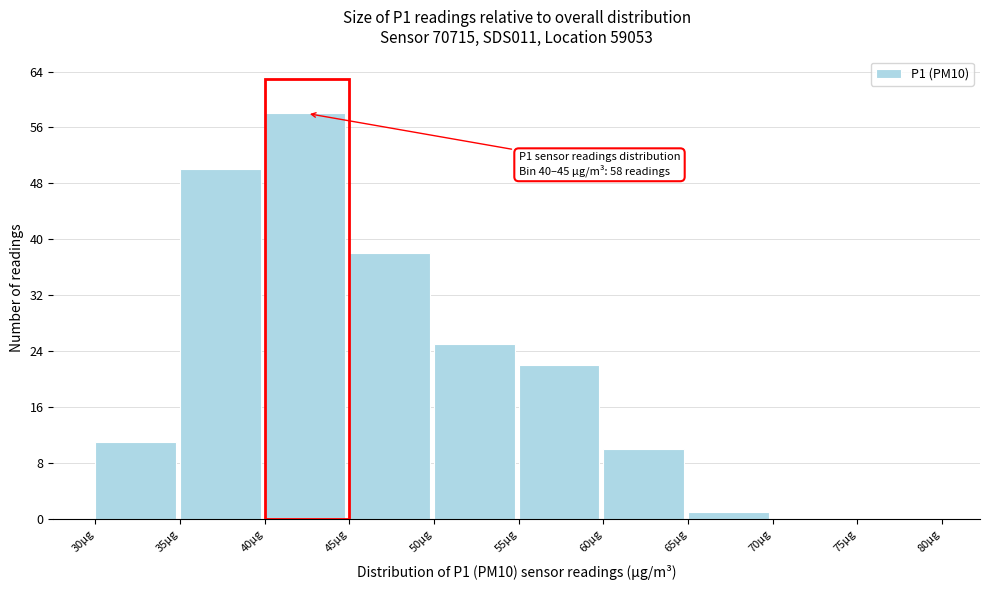

Over which range of the x-axis is the bar tallest?

40 to 45